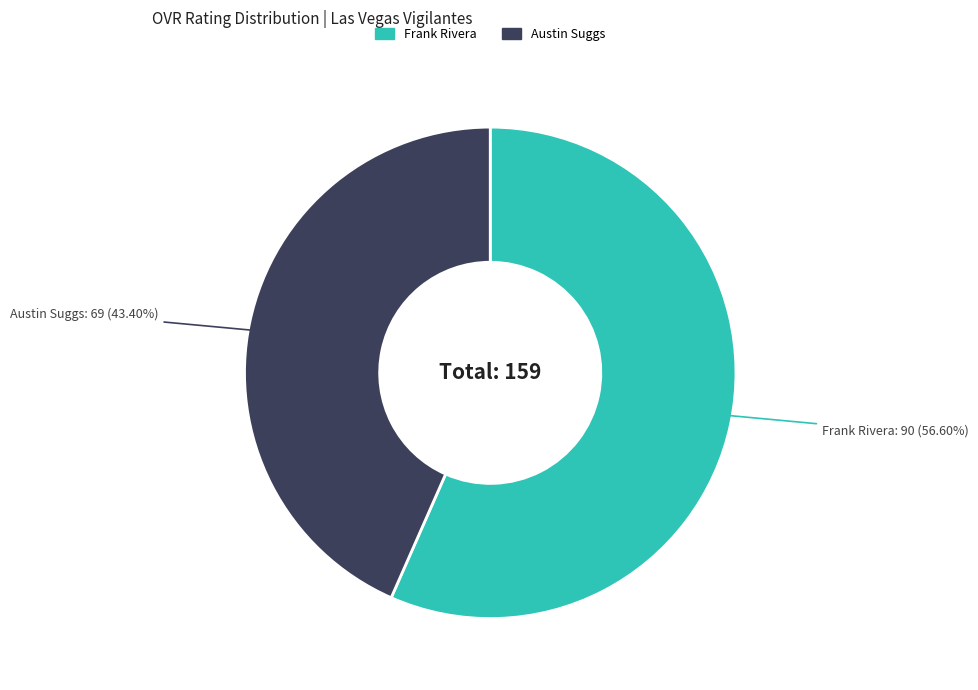

Rank the categories by value from lowest to highest.

Austin Suggs, Frank Rivera